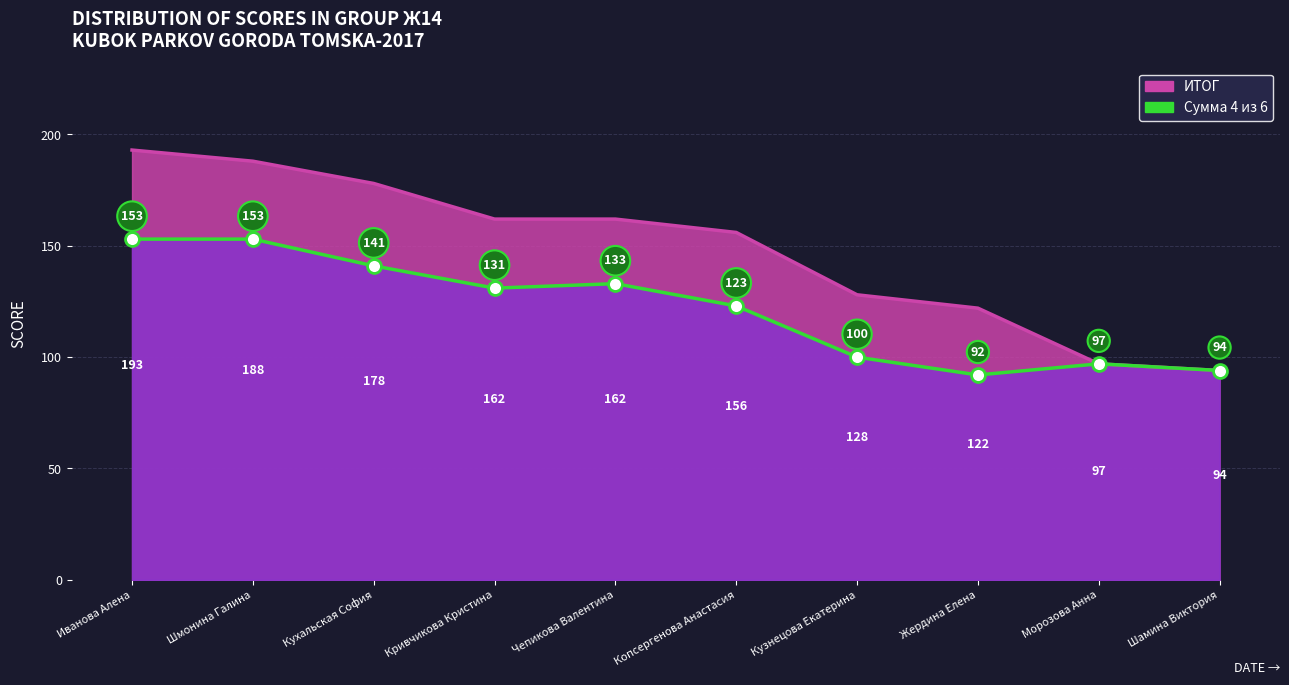

What is the difference between the second highest and minimum values in the ИТОГ series?

94